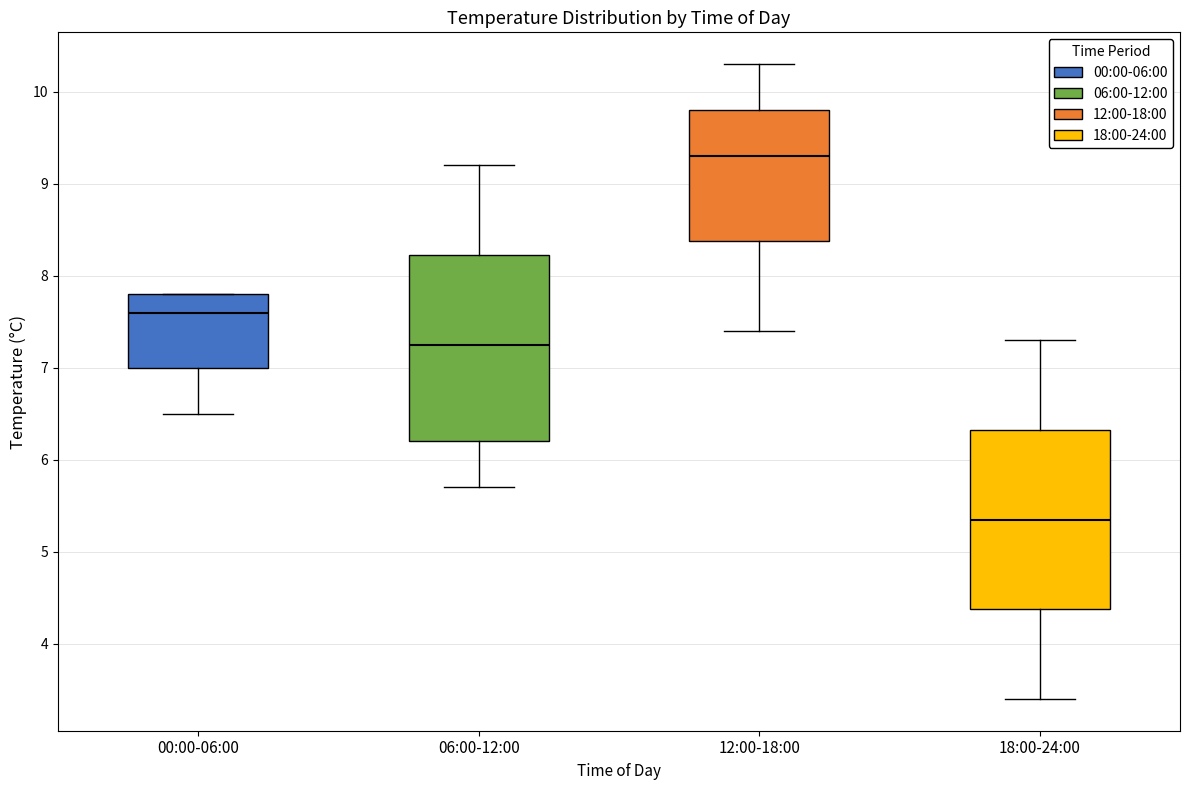

Where does the lower whisker of the box for 06:00-12:00 end on the y-axis? The values are not printed on the chart, so give them approximately, as read against the axis.

5.7